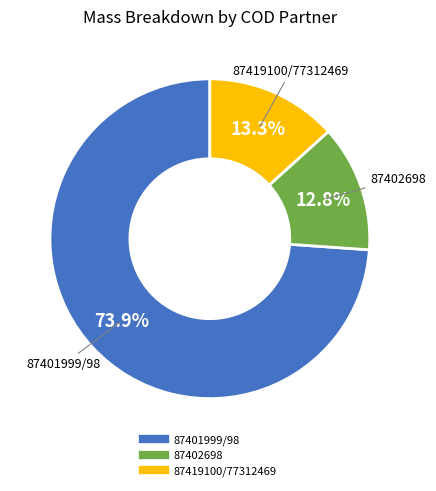

To the nearest percent, what percentage of the pie is 87402698?

13%